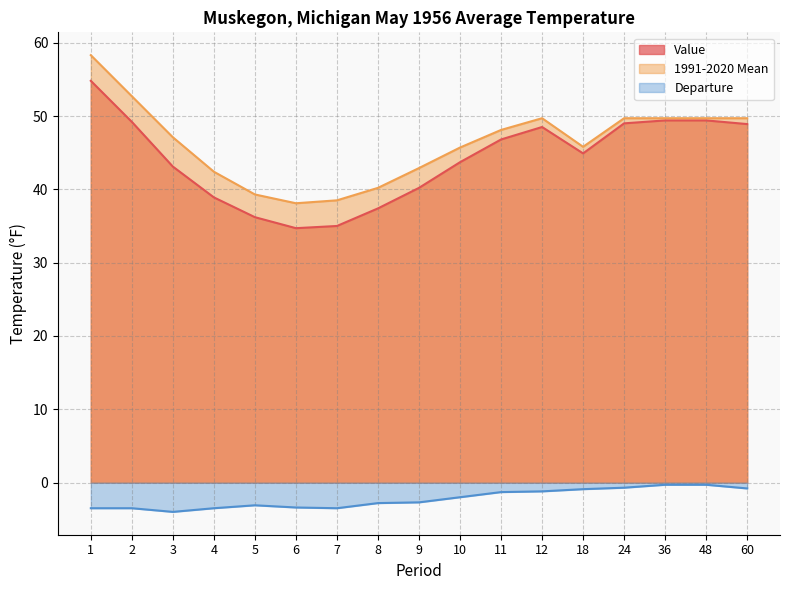

What is the value of the Departure point at the 5th from the left?

-3.1